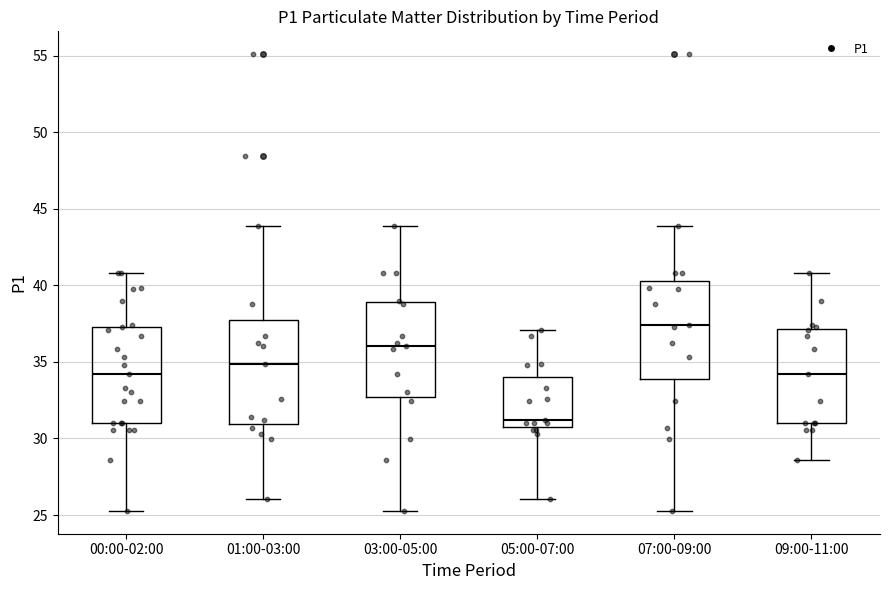

Where is the upper edge of the box for 03:00-05:00 on the y-axis? The values are not printed on the chart, so give them approximately, as read against the axis.

39.0